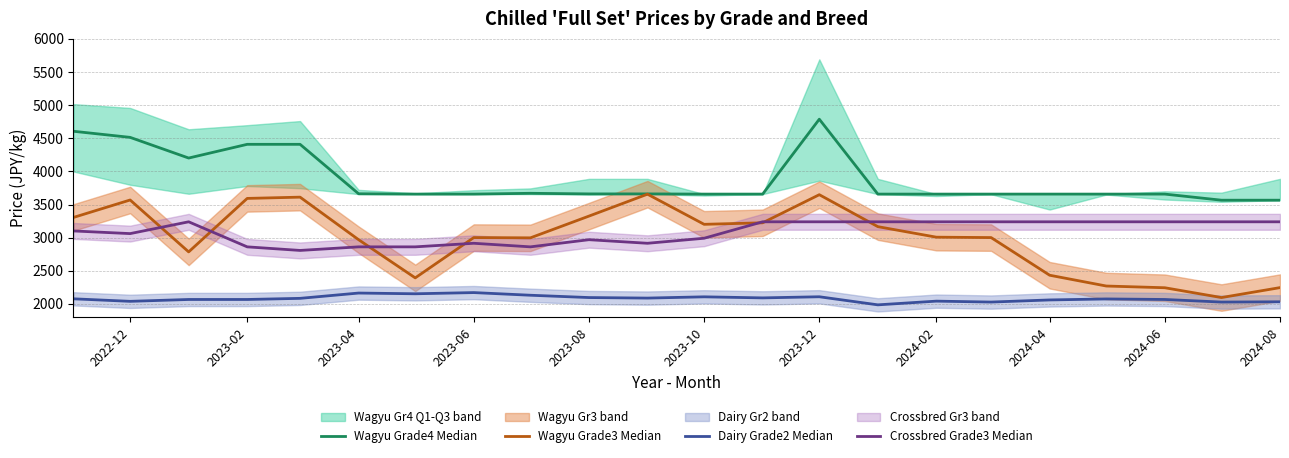

At which category does Wagyu Grade3 Median reach its first local peak?

2022-12